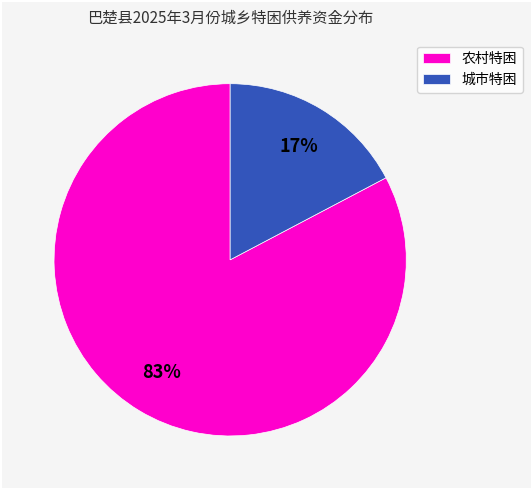

What is the smallest slice in the pie chart?

城市特困